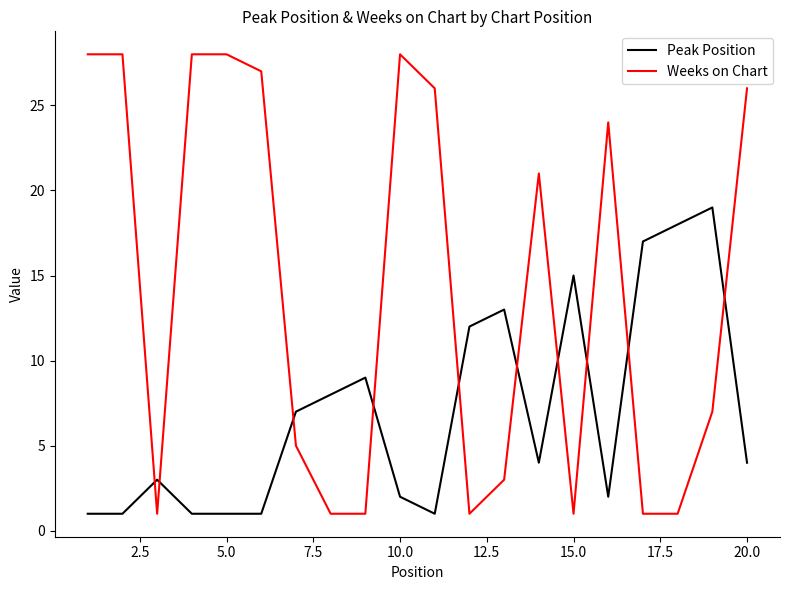

Which series has the largest range (max minus min)?

Weeks on Chart